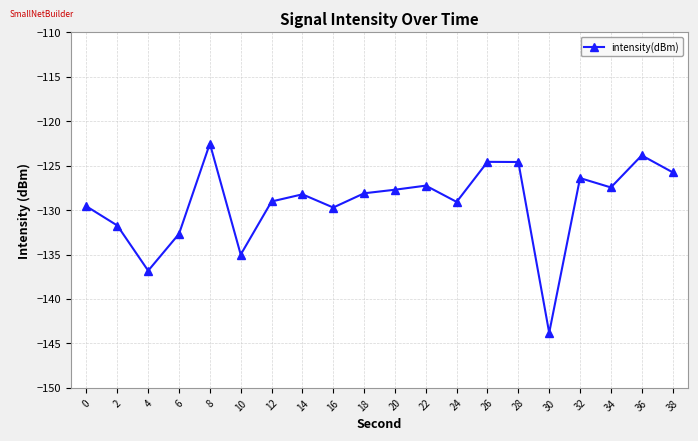

What is the average value?

-129.2